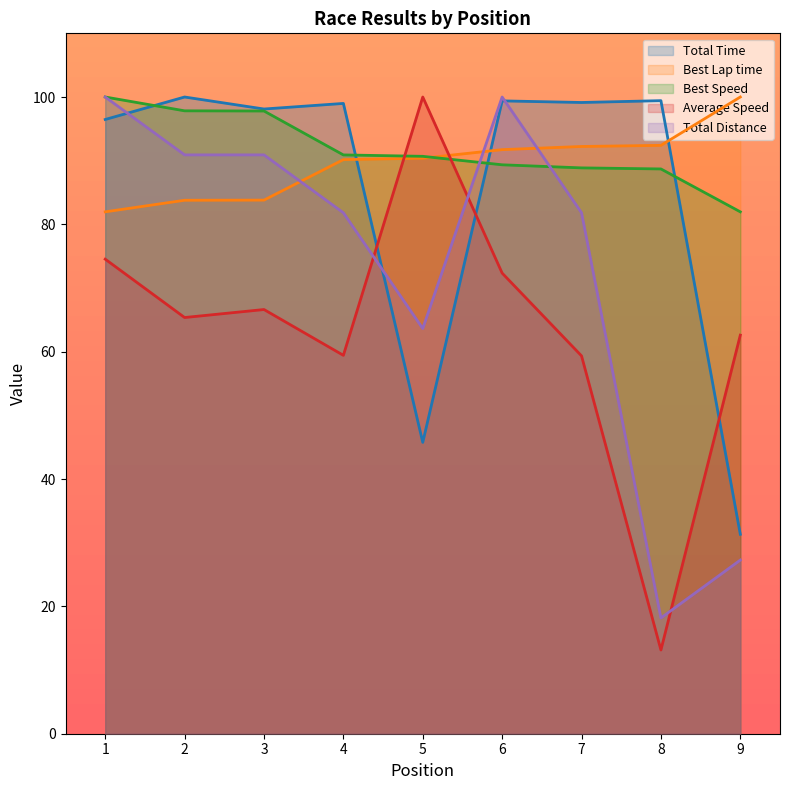

How many lines are shown in the chart?

5